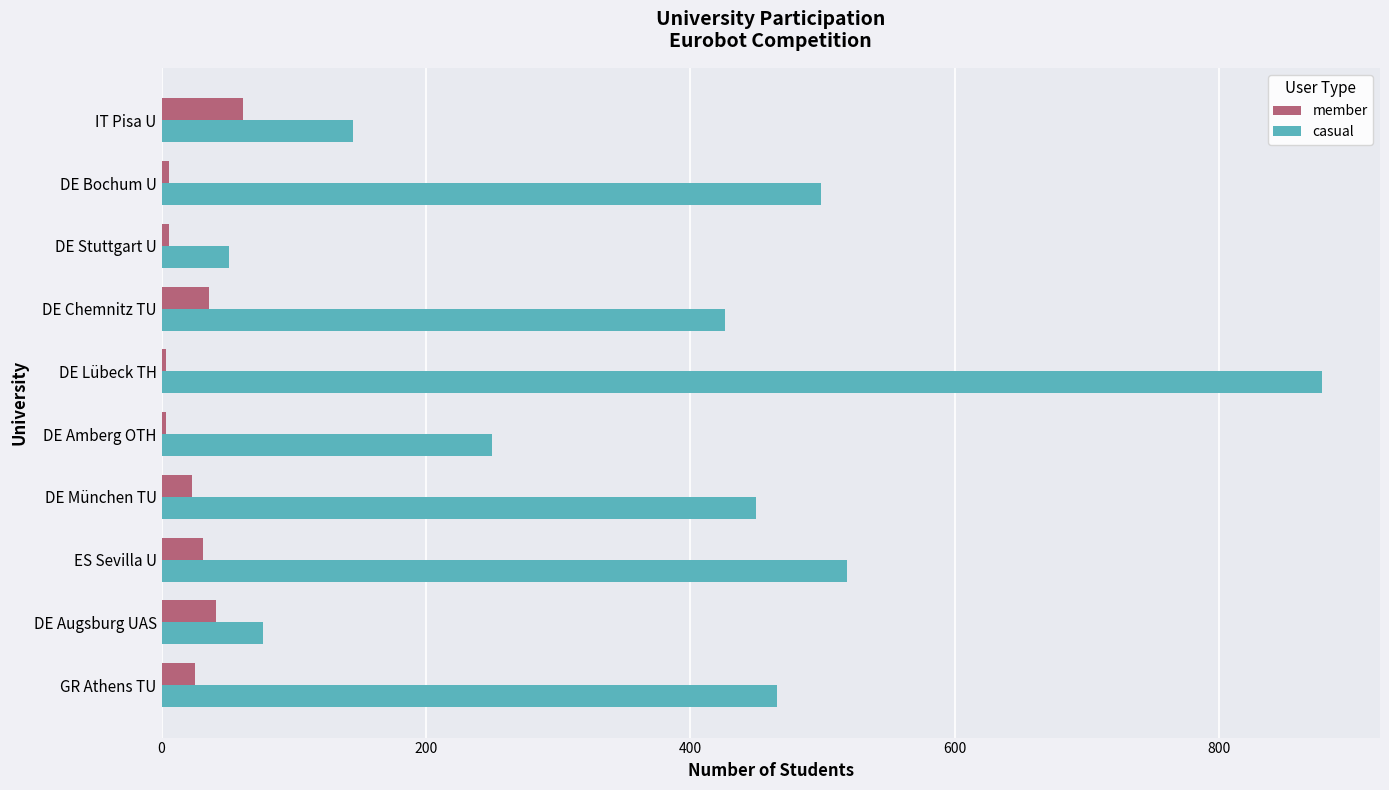

What are all the series names shown in the legend?

member, casual